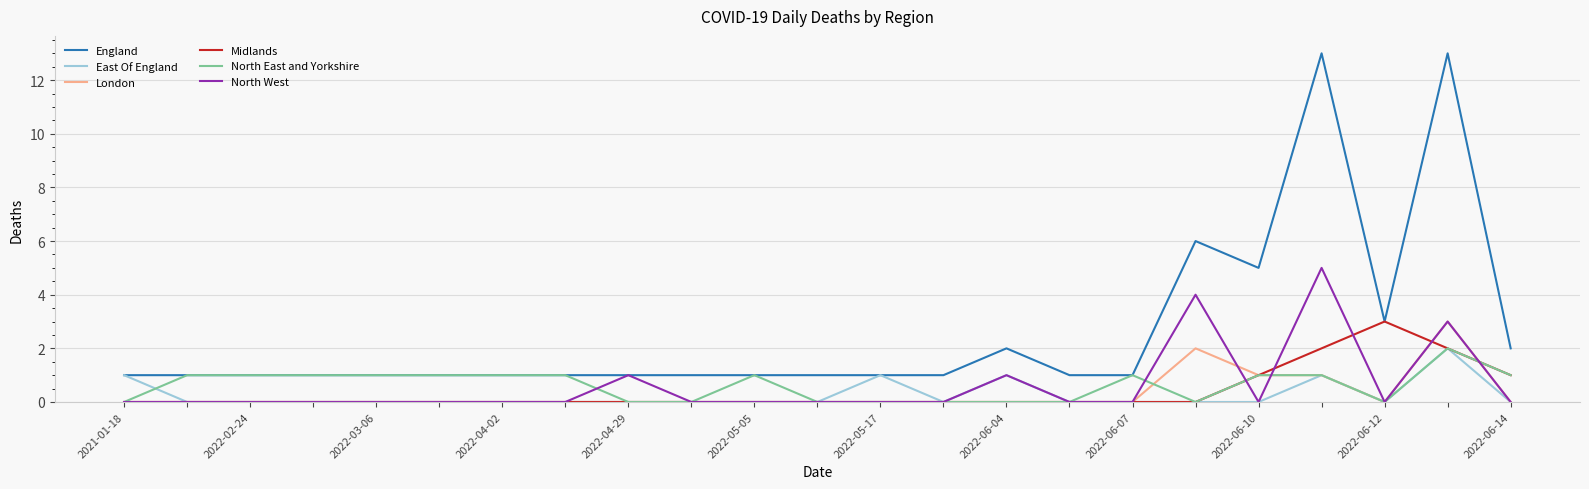

Which series has the largest total across all categories?

England